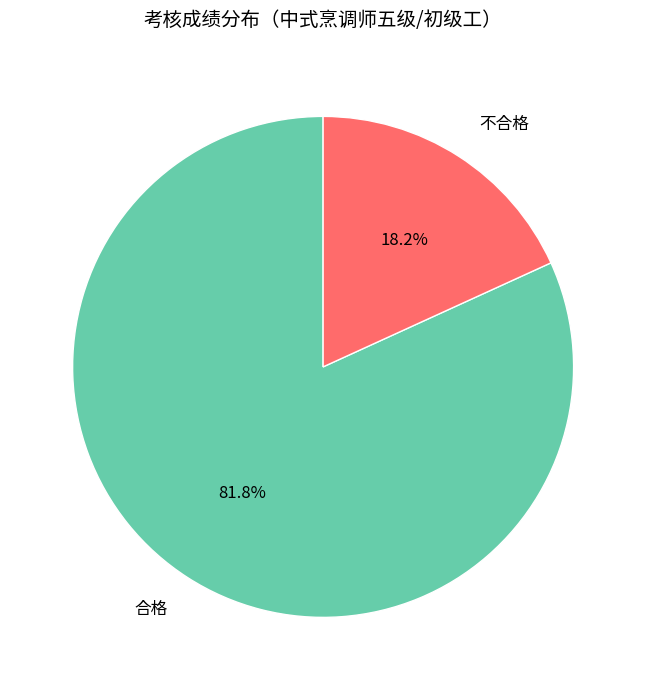

Between 不合格 and 合格, which is larger?

合格